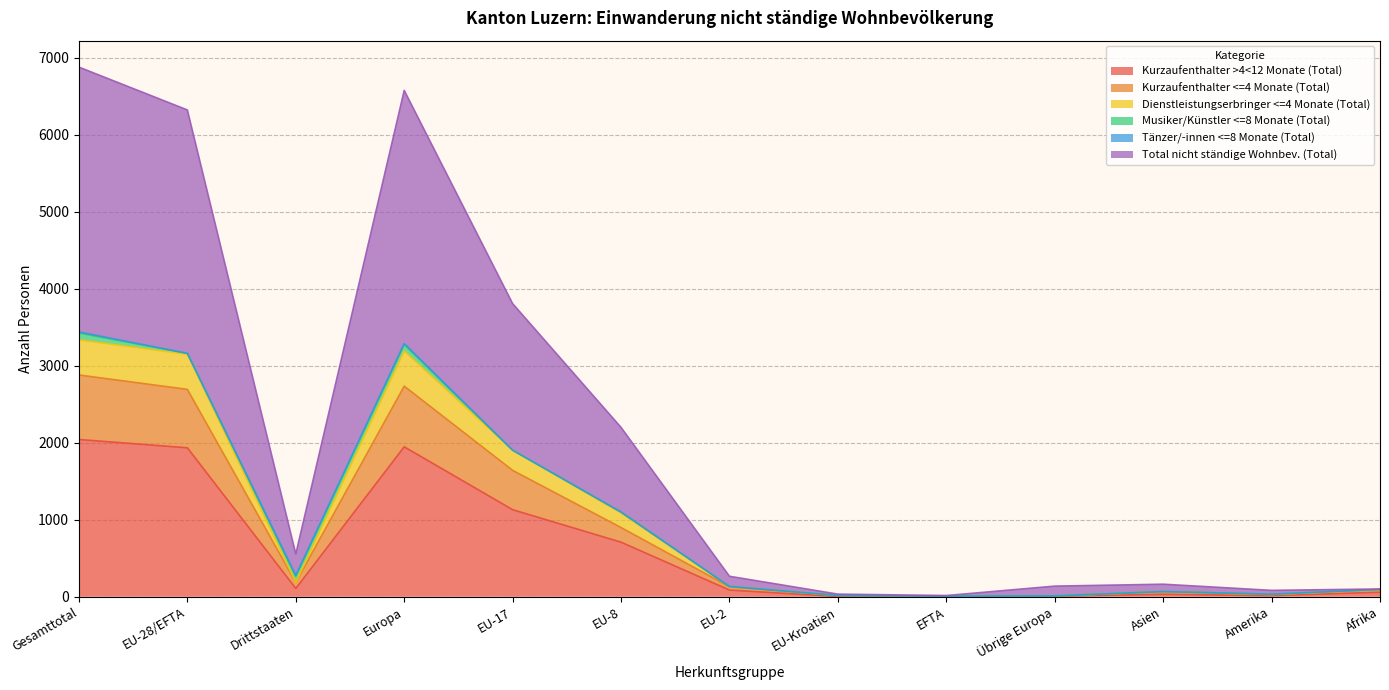

Where does the Kurzaufenthalter <=4 Monate (Total) series first go above 130?

Gesamttotal